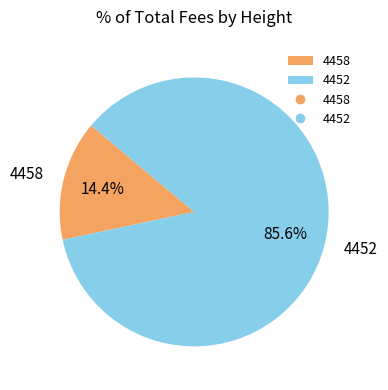

Is the sum of 4452 and 4458 greater than half?

Yes